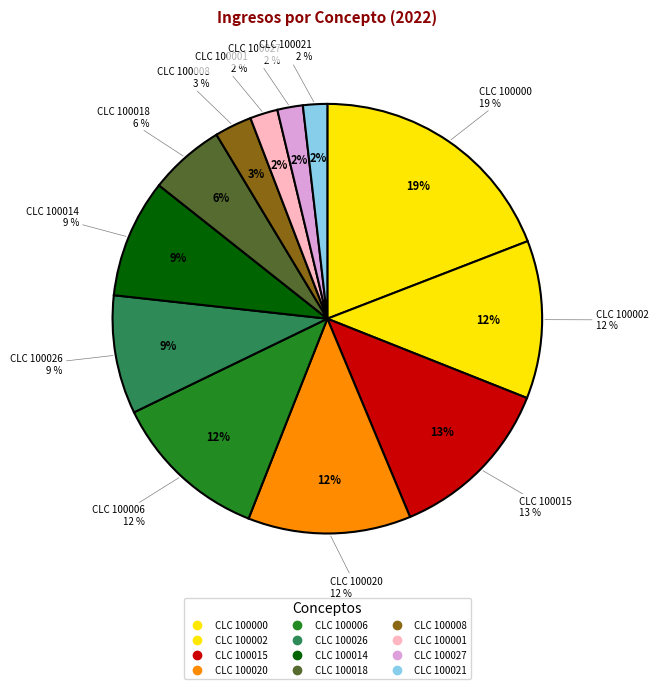

Count the number of slices in the pie.

12